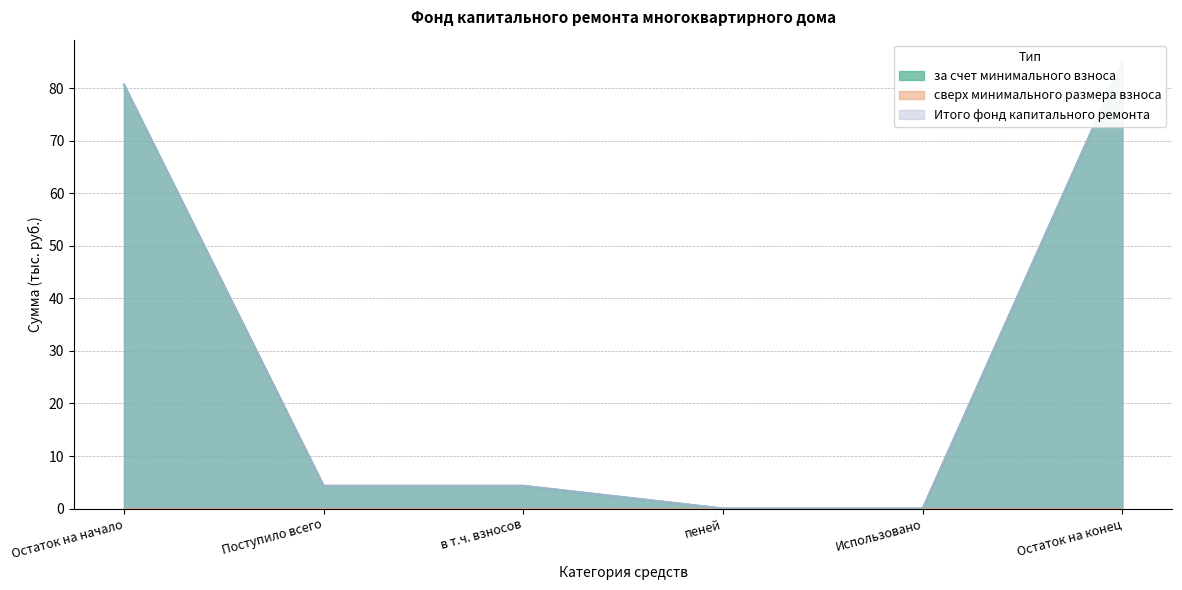

What position from the left is Поступило всего?

2